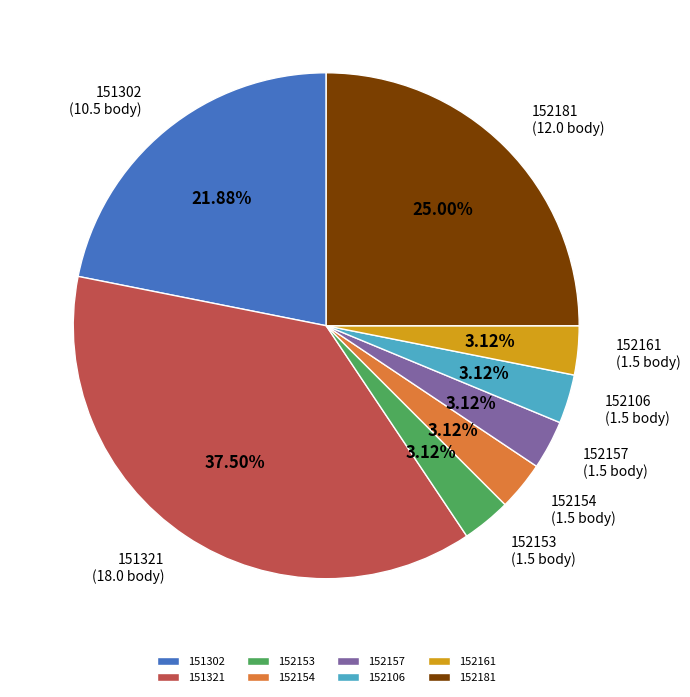

Count the number of slices in the pie.

8